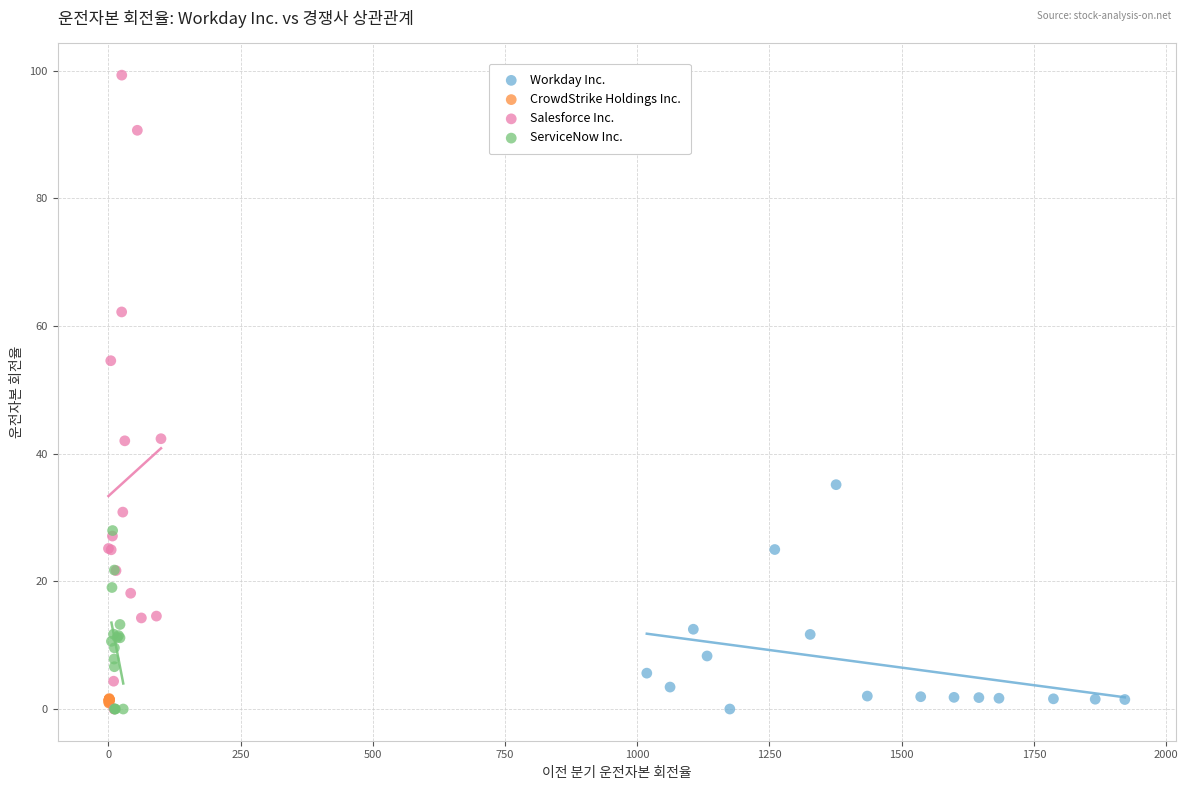

Which series has the widest spread of Y values?

Salesforce Inc.